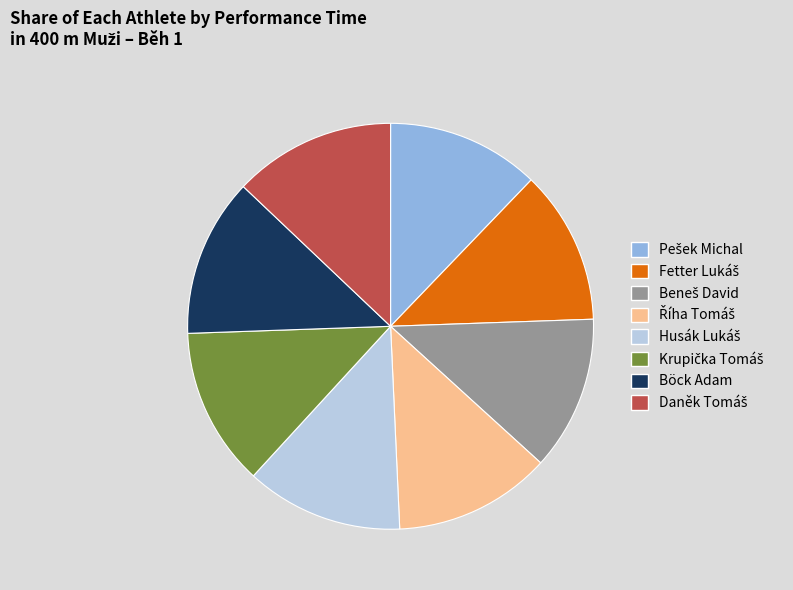

Is there any slice that represents more than half of the pie?

No